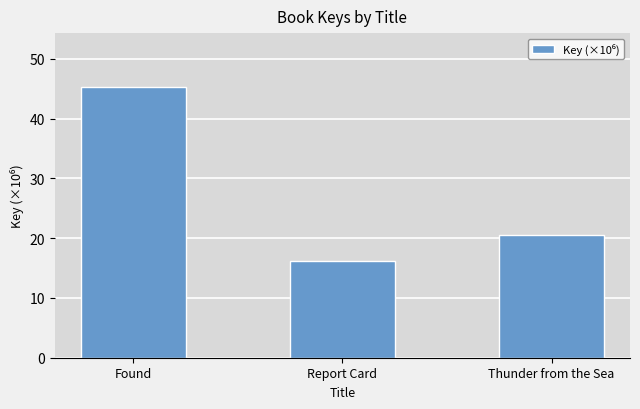

List the labels in order of value, largest first.

Found, Thunder from the Sea, Report Card